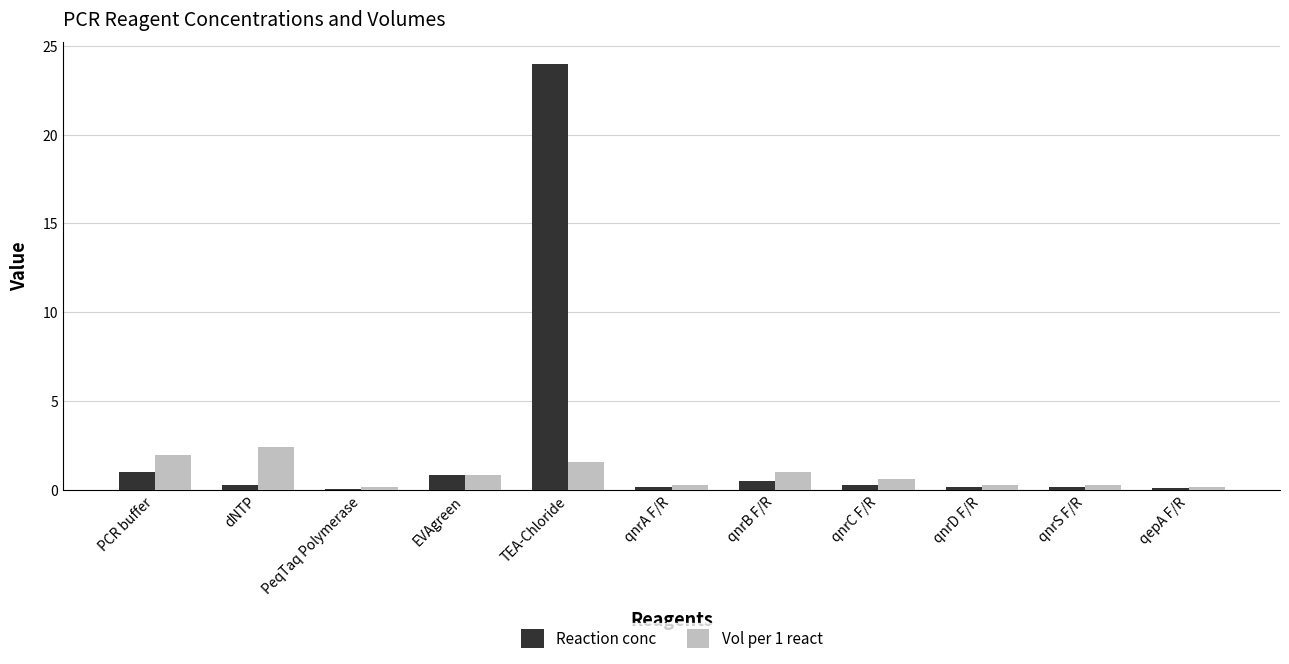

Which series has the largest total across all categories?

Reaction conc